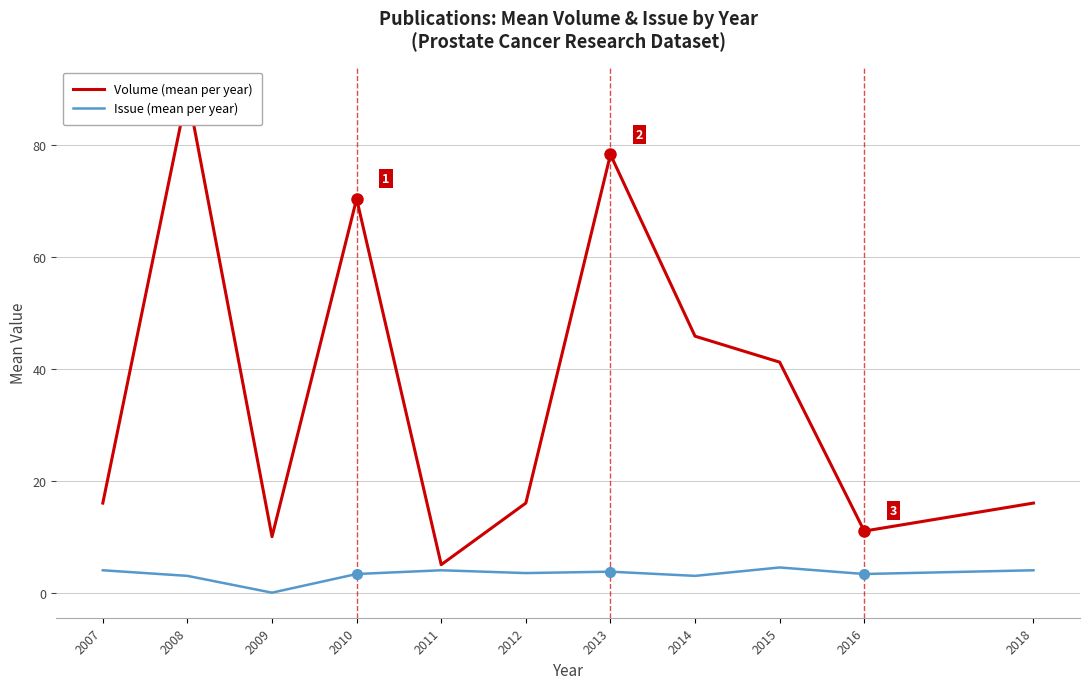

Rank the series by their average value, from highest to lowest.

Volume (mean per year), Issue (mean per year)